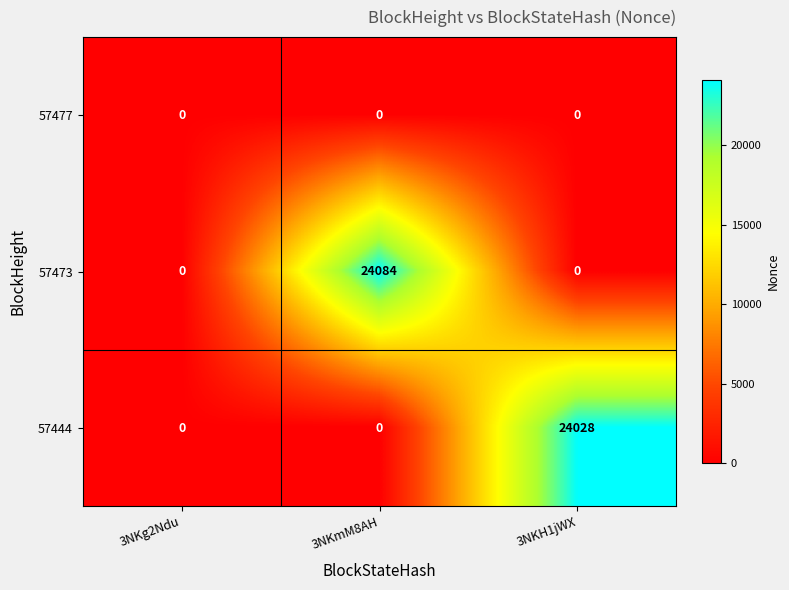

Reading left to right, list all the values displayed in this chart.

57477: 0	0	0
57473: 0	24084	0
57444: 0	0	24028